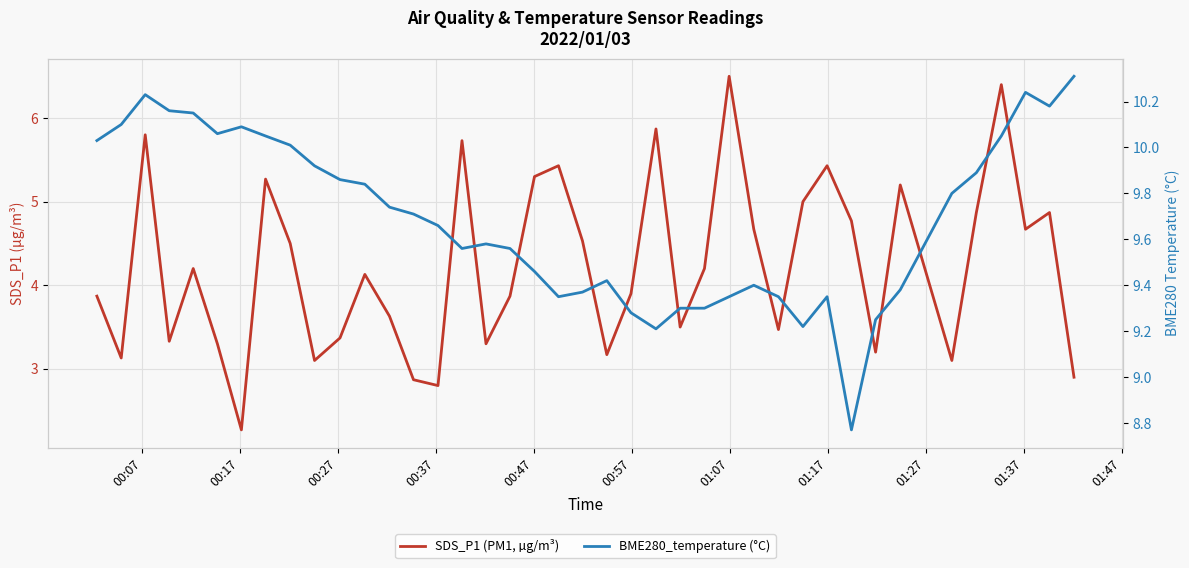

How many lines are shown in the chart?

2